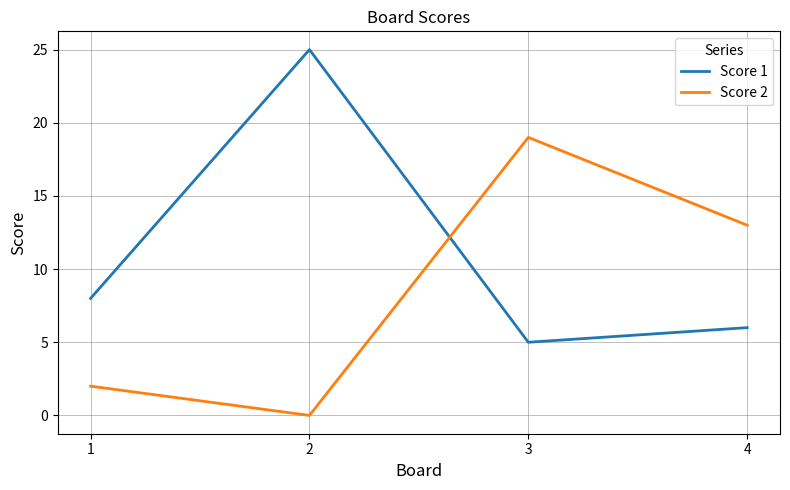

How many lines are shown in the chart?

2